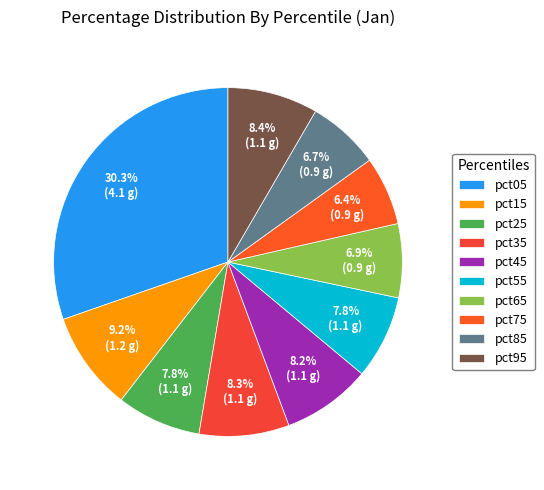

Is there a majority slice in this chart?

No